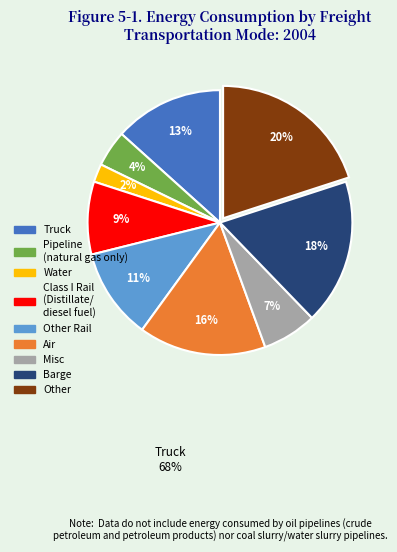

Does any single category account for the majority?

No